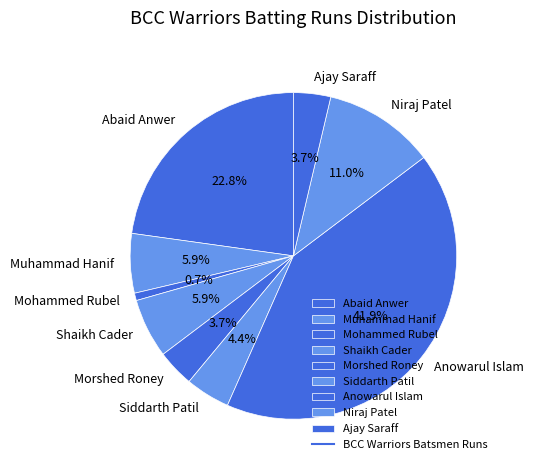

Count the number of slices in the pie.

9